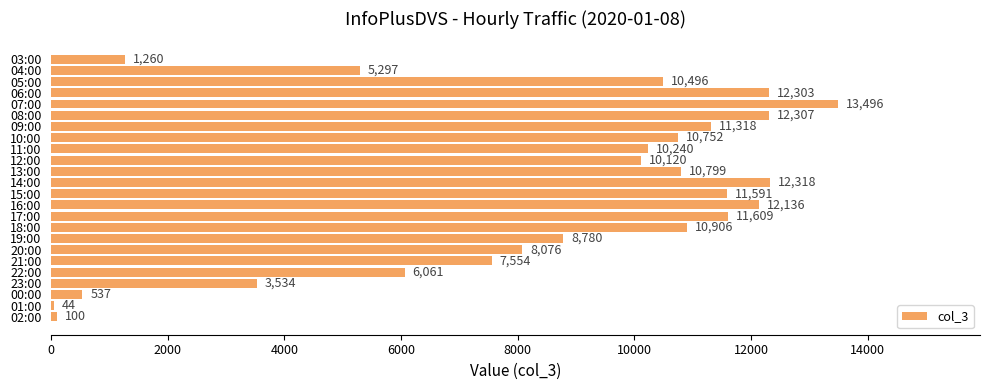

True or false: the data shows 11609 at 17:00.

True